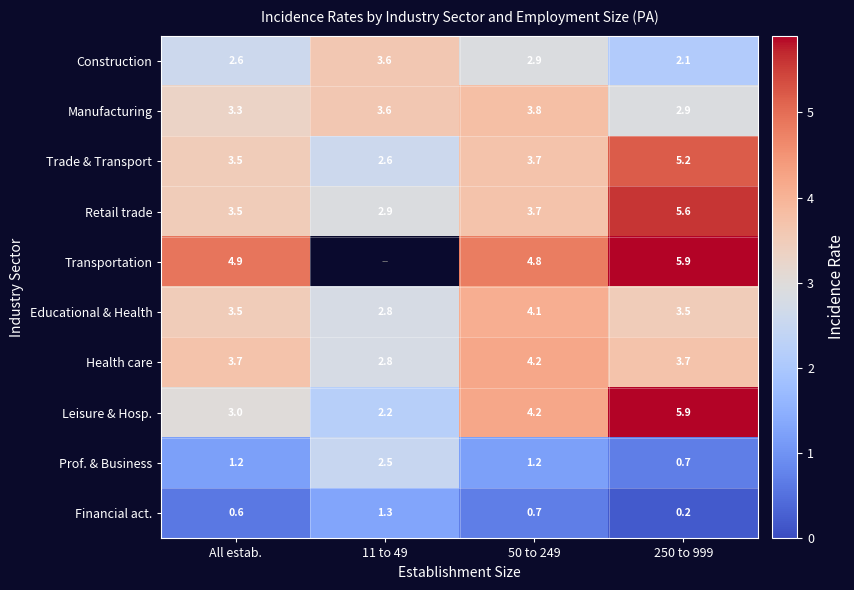

What is the spread (max minus min) of values at 250 to 999?

5.7